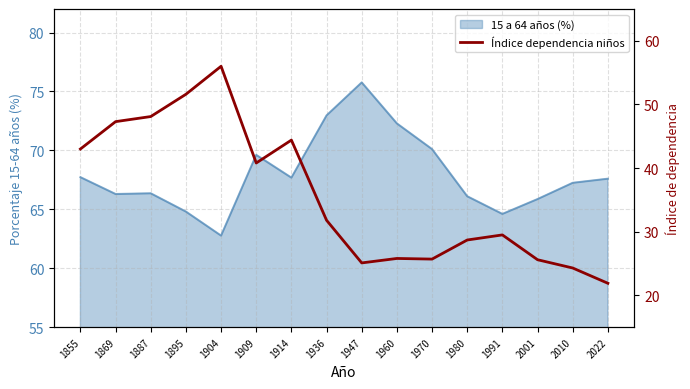

What is the sum of all values?

569.6